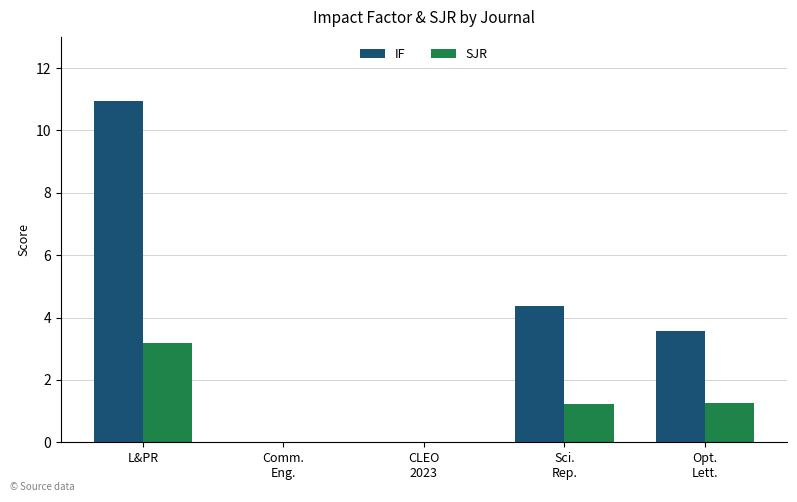

What are all the series names shown in the legend?

IF, SJR